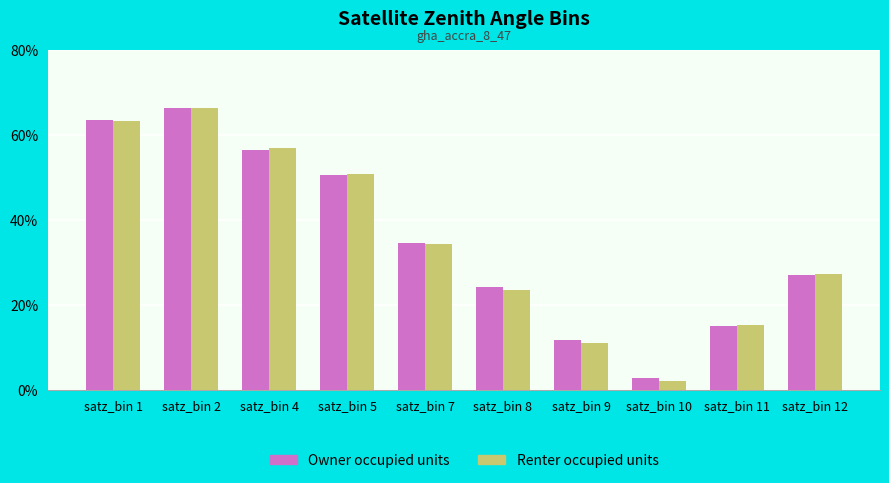

Which label corresponds to the smallest value in the chart?

satz_bin 10